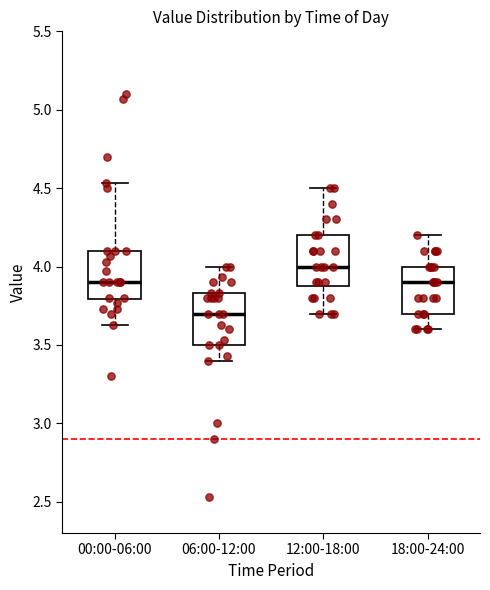

Where does the upper whisker of the box for 00:00-06:00 end on the y-axis? The values are not printed on the chart, so give them approximately, as read against the axis.

4.55